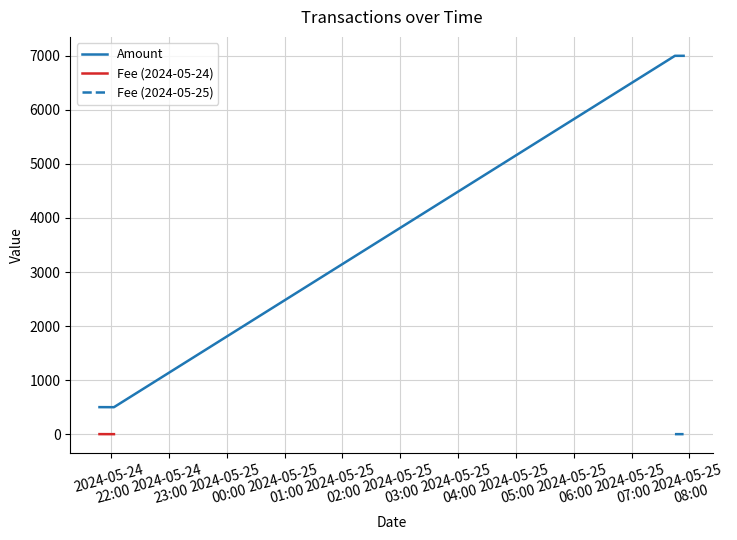

What is the greatest value displayed?

7000.0